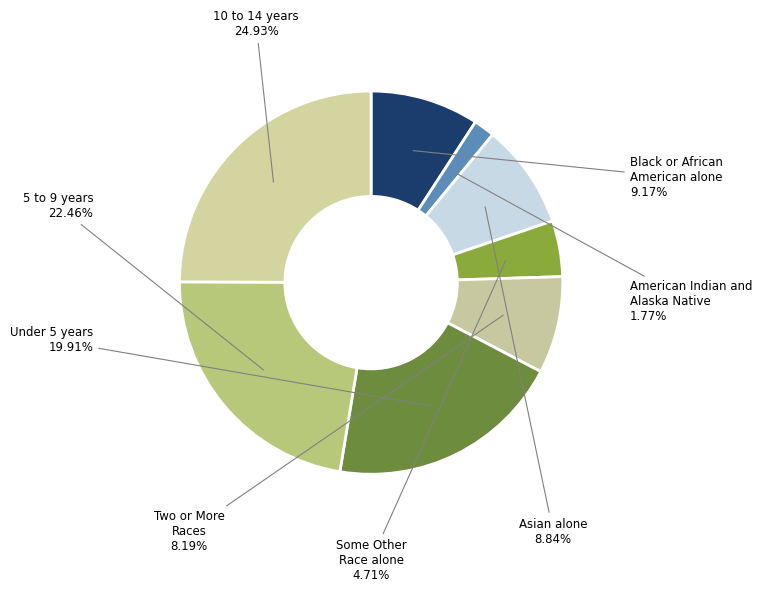

Which category has the smallest portion of the pie?

American Indian and Alaska Native